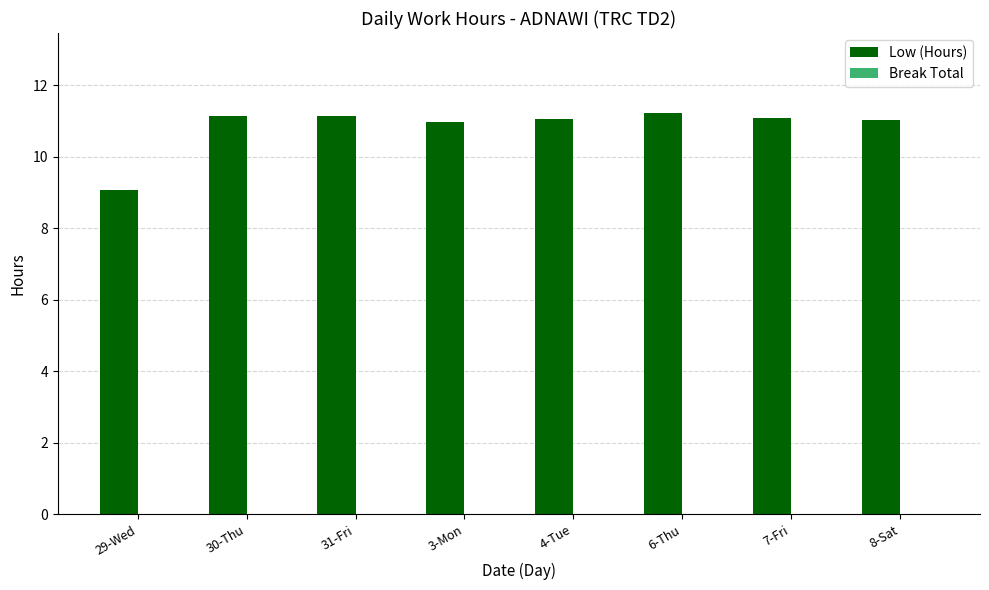

What is the maximum value shown in the chart?

11.2